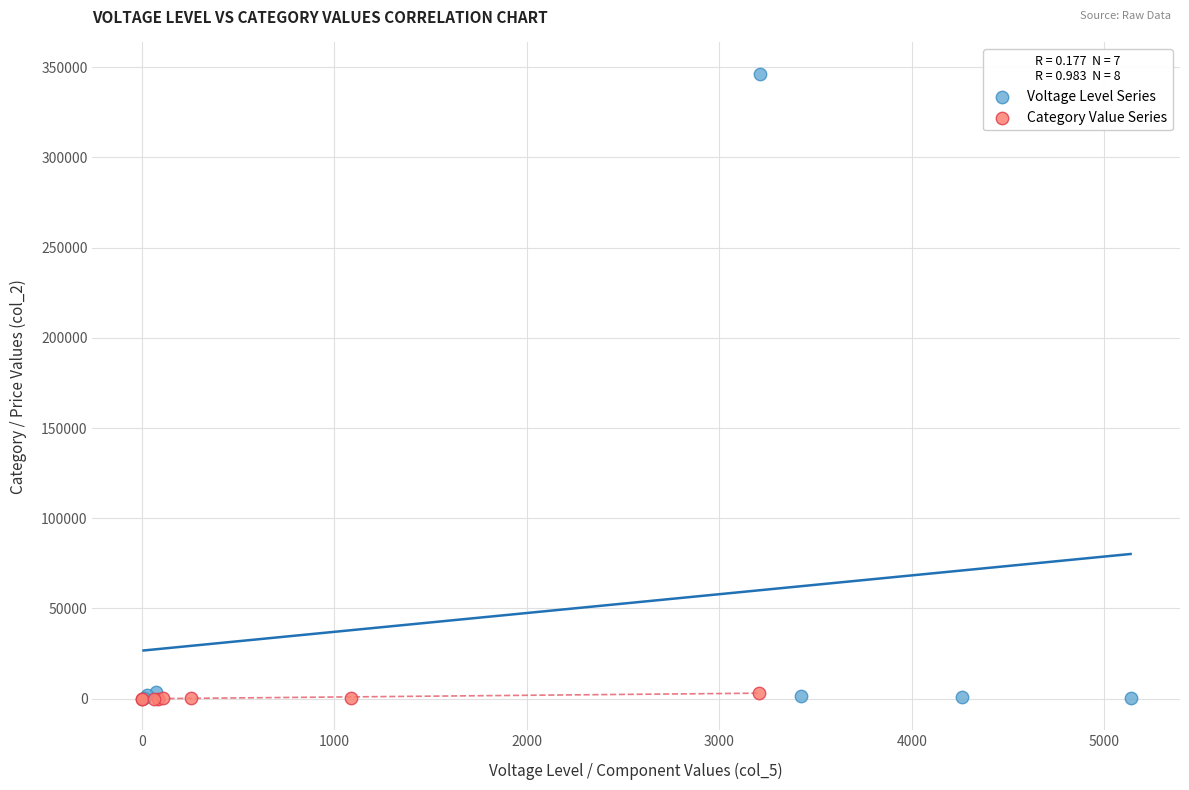

Which series reaches the maximum Y coordinate?

Voltage Level Series